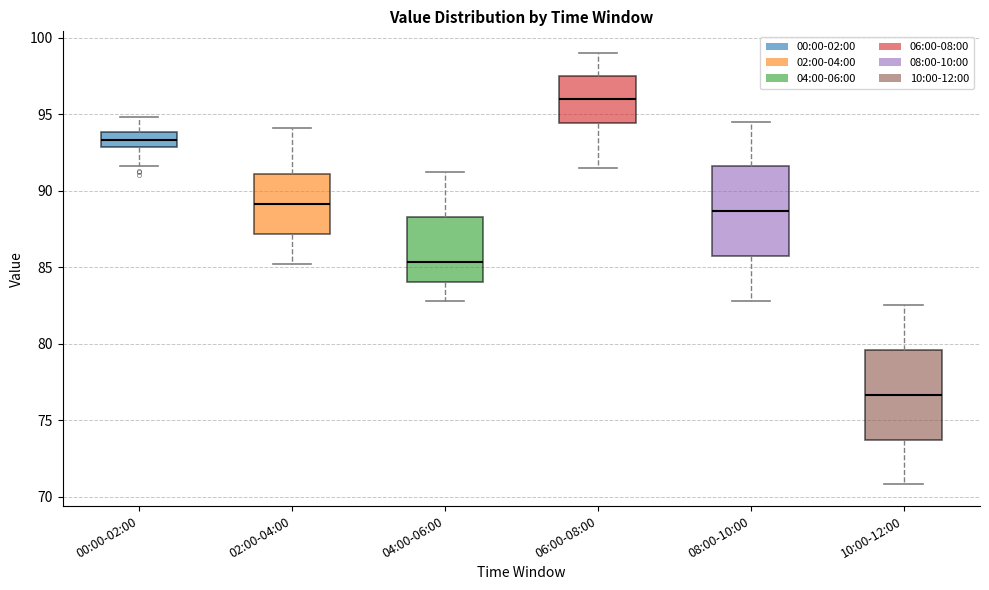

Where does the upper whisker of the box for 04:00-06:00 end on the y-axis? The values are not printed on the chart, so give them approximately, as read against the axis.

91.0